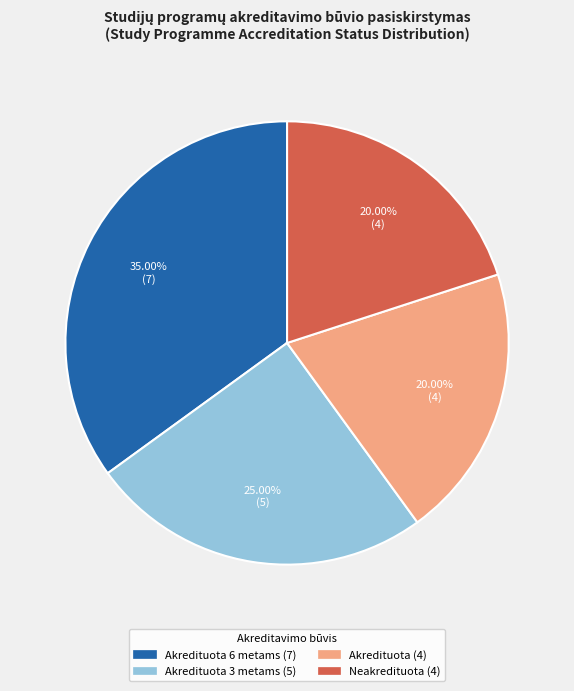

Does any single category account for the majority?

No